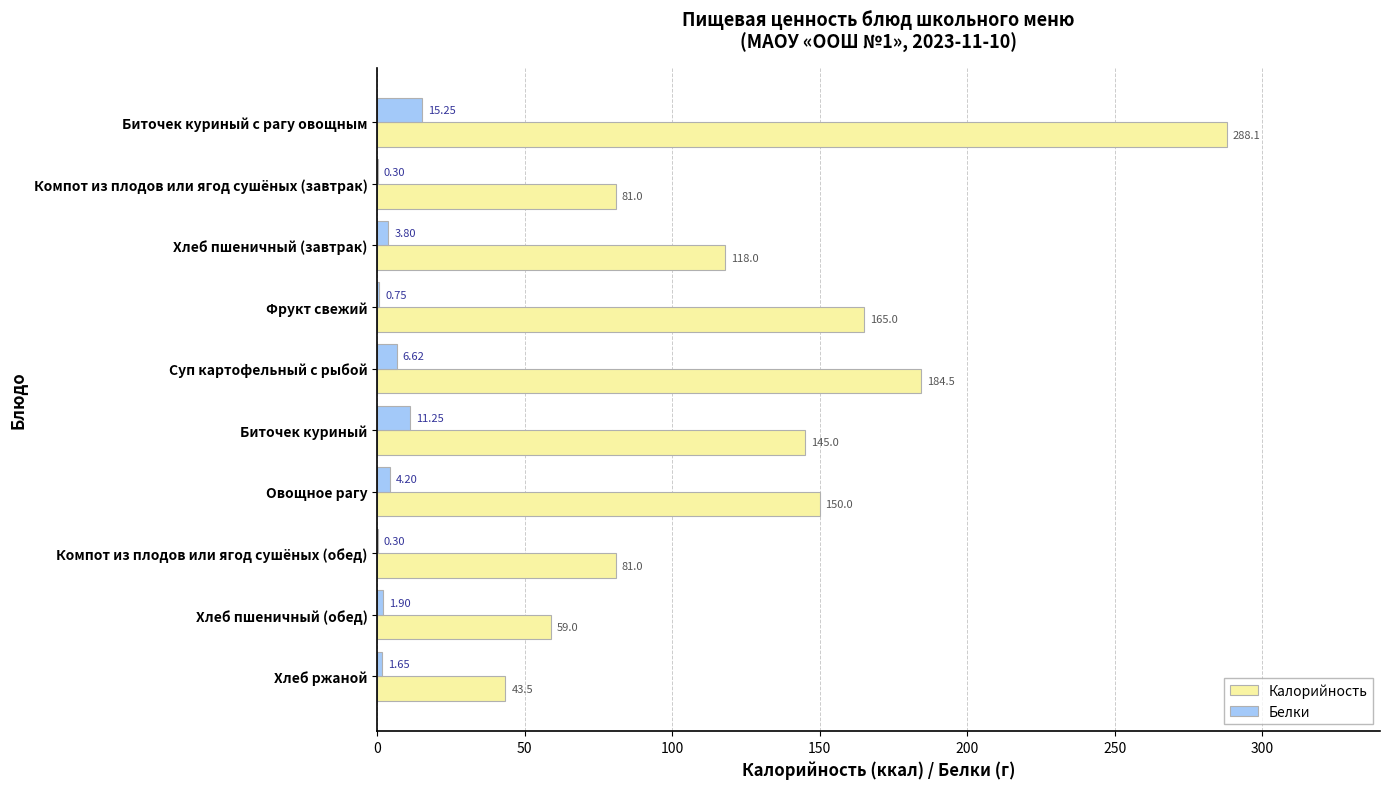

At which label is Калорийность closest to 165?

Фрукт свежий